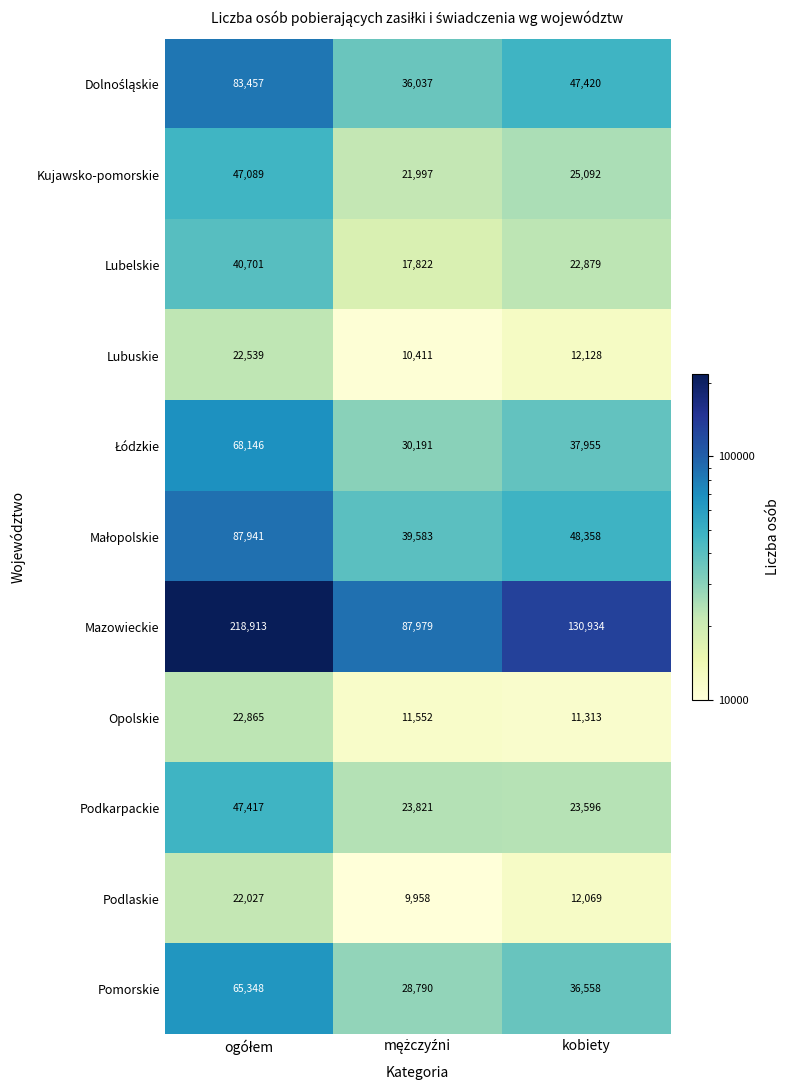

How many data points in Kujawsko-pomorskie are less than 25092?

1